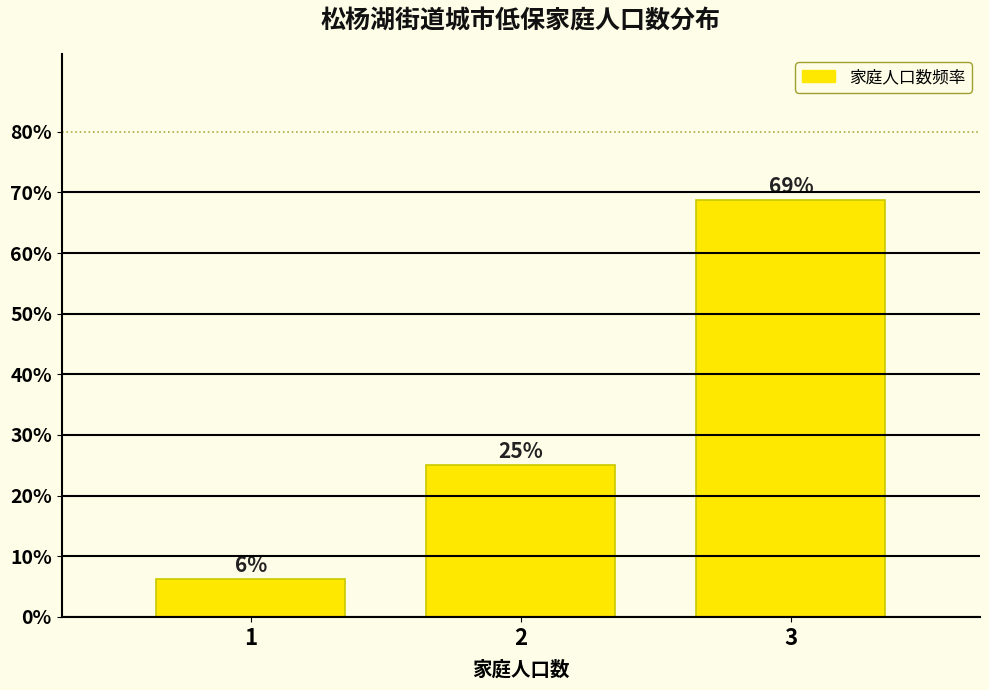

Are the bars horizontal?

No